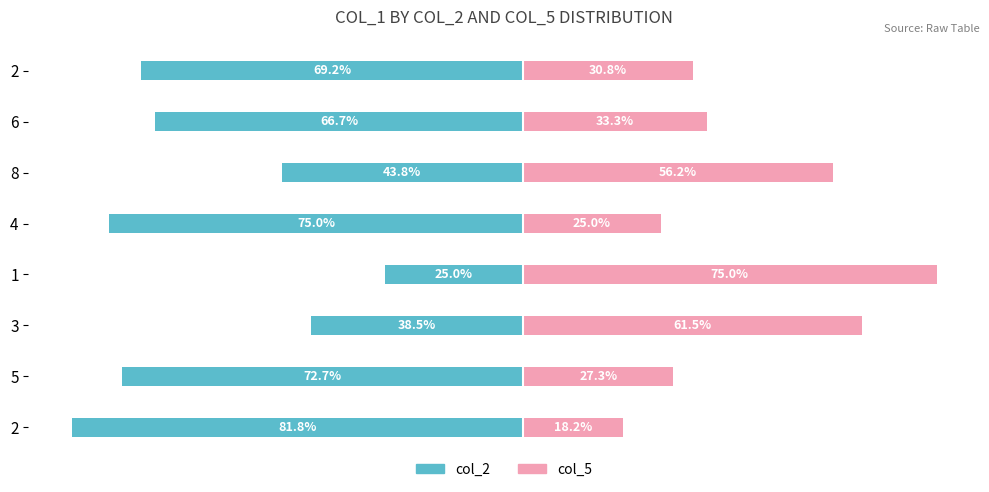

Reading right to left, list all the values displayed in this chart.

col_2: -69.2	-66.7	-43.8	-75.0	-25.0	-38.5	-72.7	-81.8
col_5: 30.8	33.3	56.2	25.0	75.0	61.5	27.3	18.2